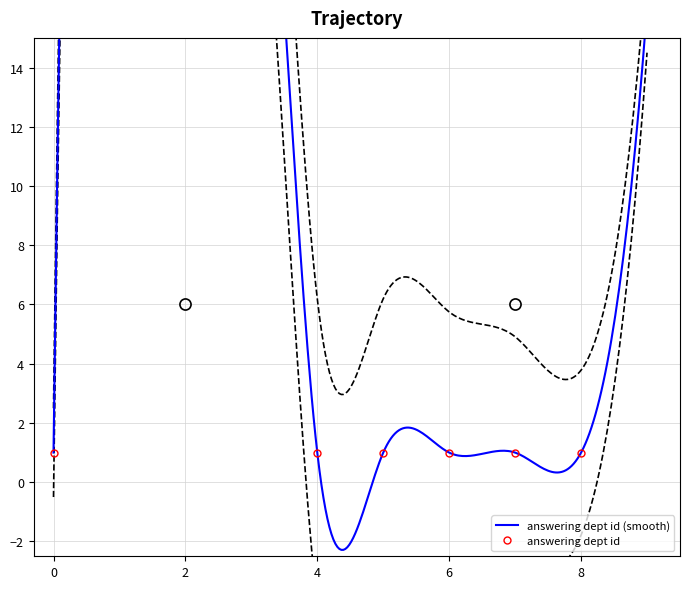

What is the smallest value displayed?

1